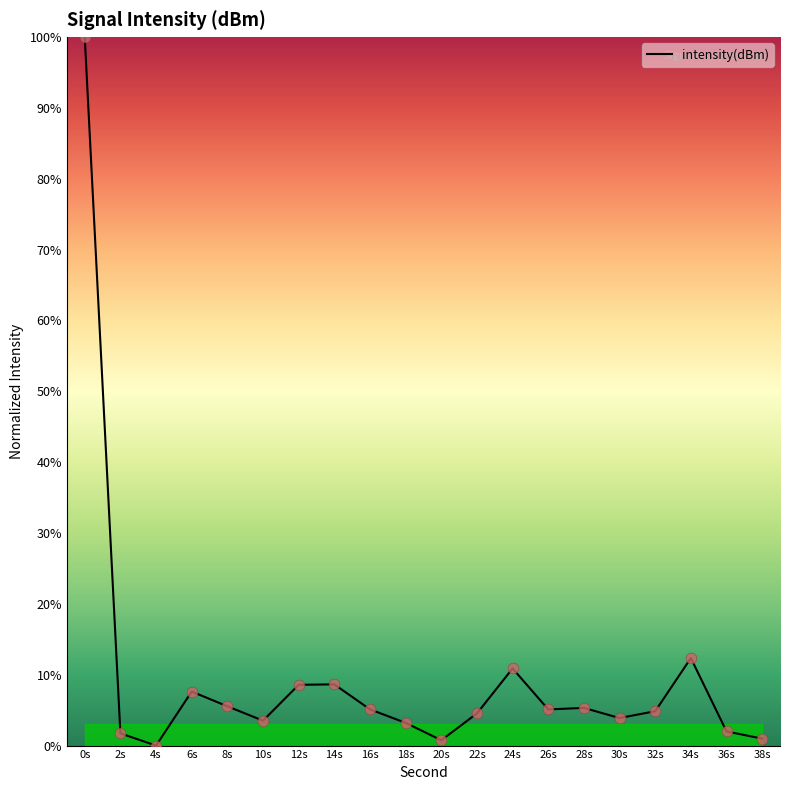

What is the change in value from 28s to 34s?

+7.0